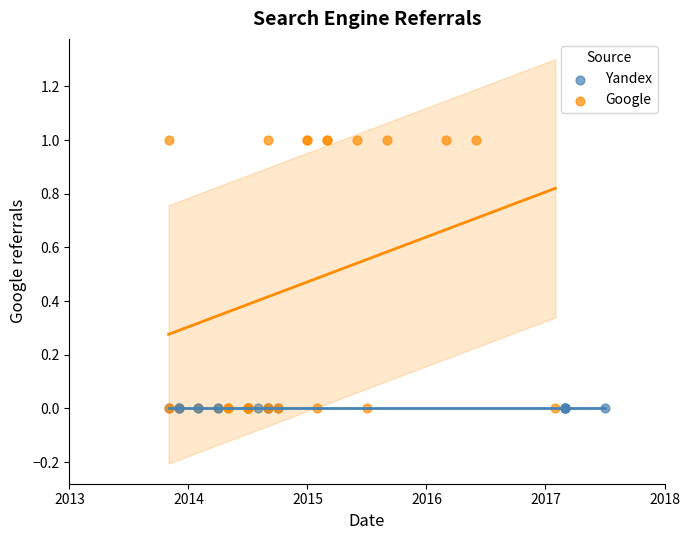

Which series contains the highest Y value?

Google